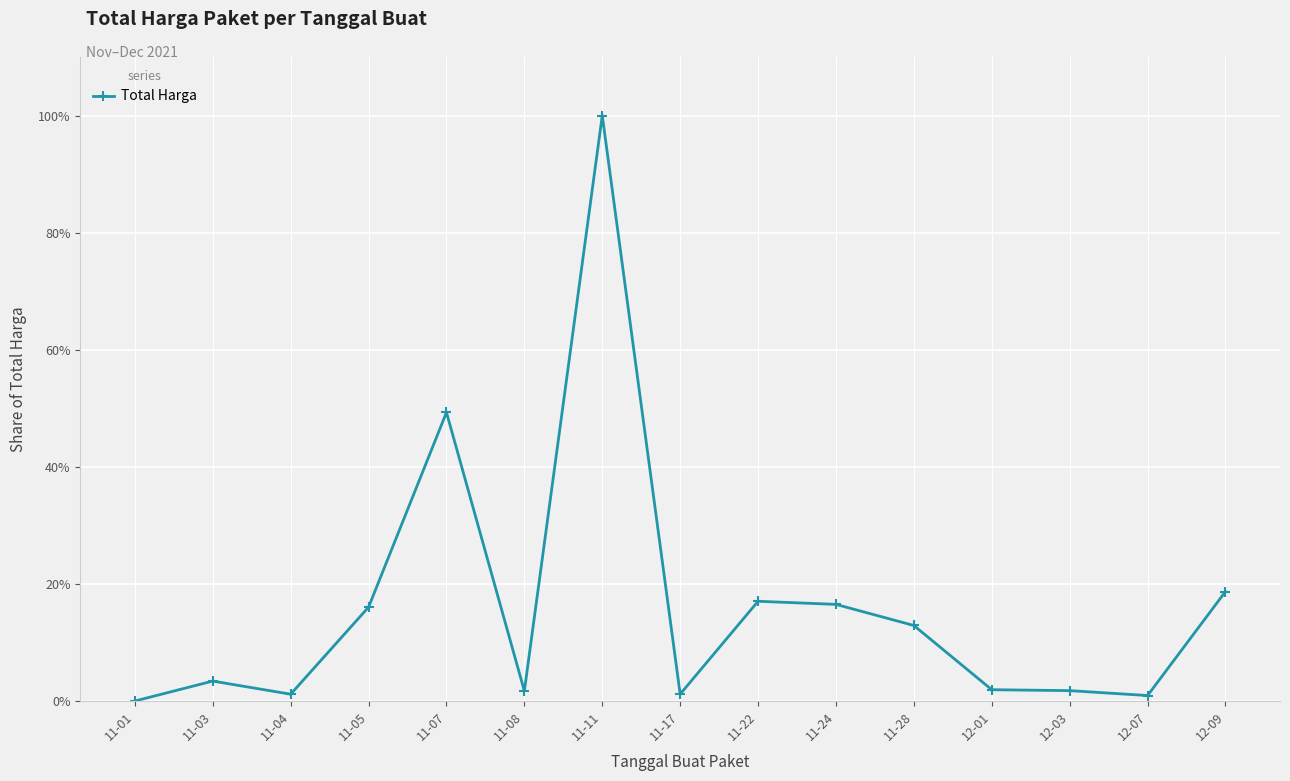

Approximately how many times larger is the value at 11-07 compared to 11-08?

28.7